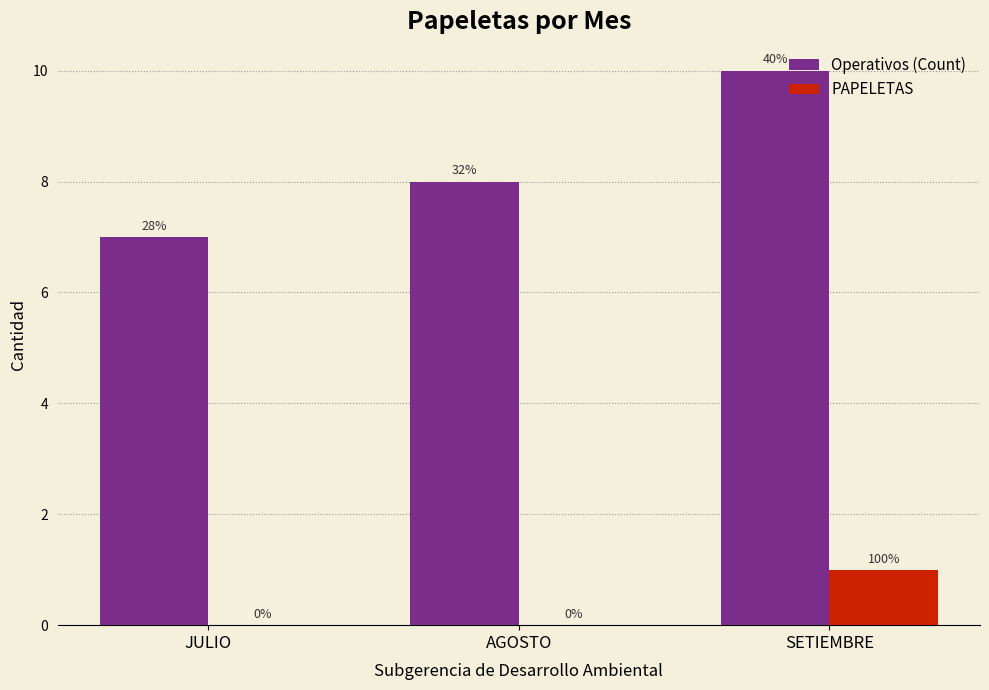

List the labels in order of Operativos (Count) value, largest first.

SETIEMBRE, AGOSTO, JULIO